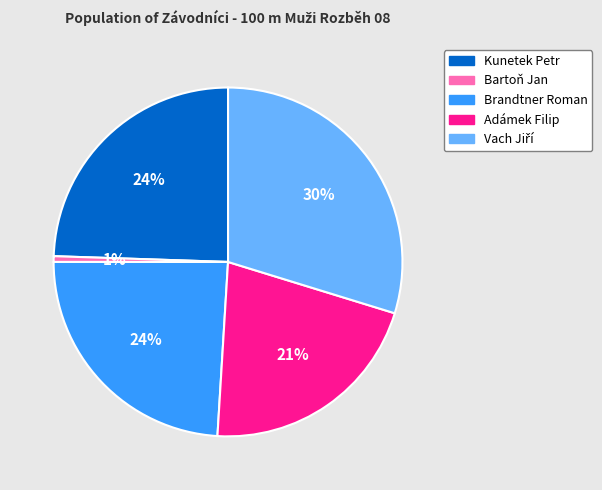

Is it true that Adámek Filip is 12% of the pie?

False